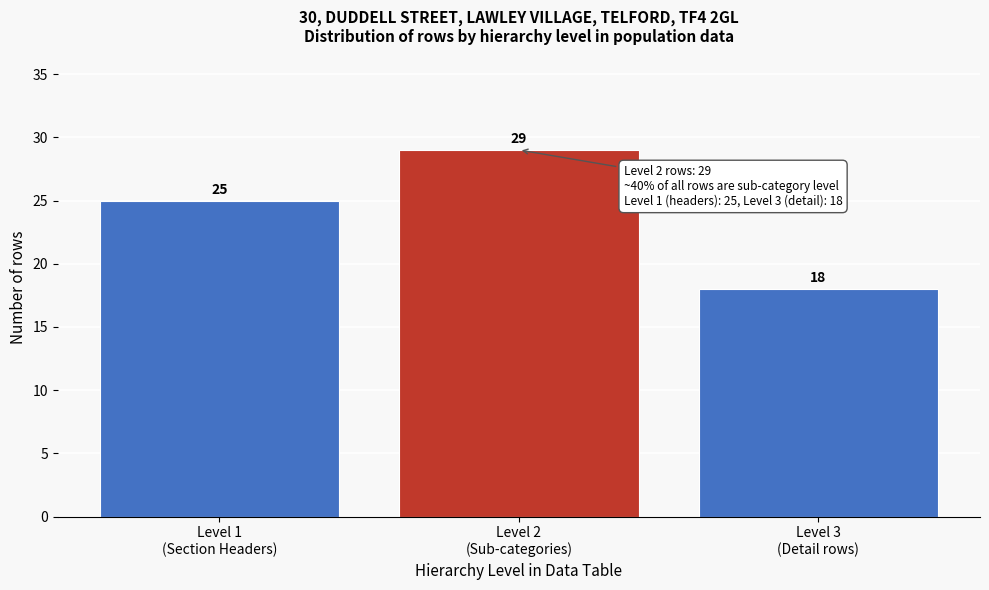

Reading right to left, extract all data points from this chart.

18	29	25